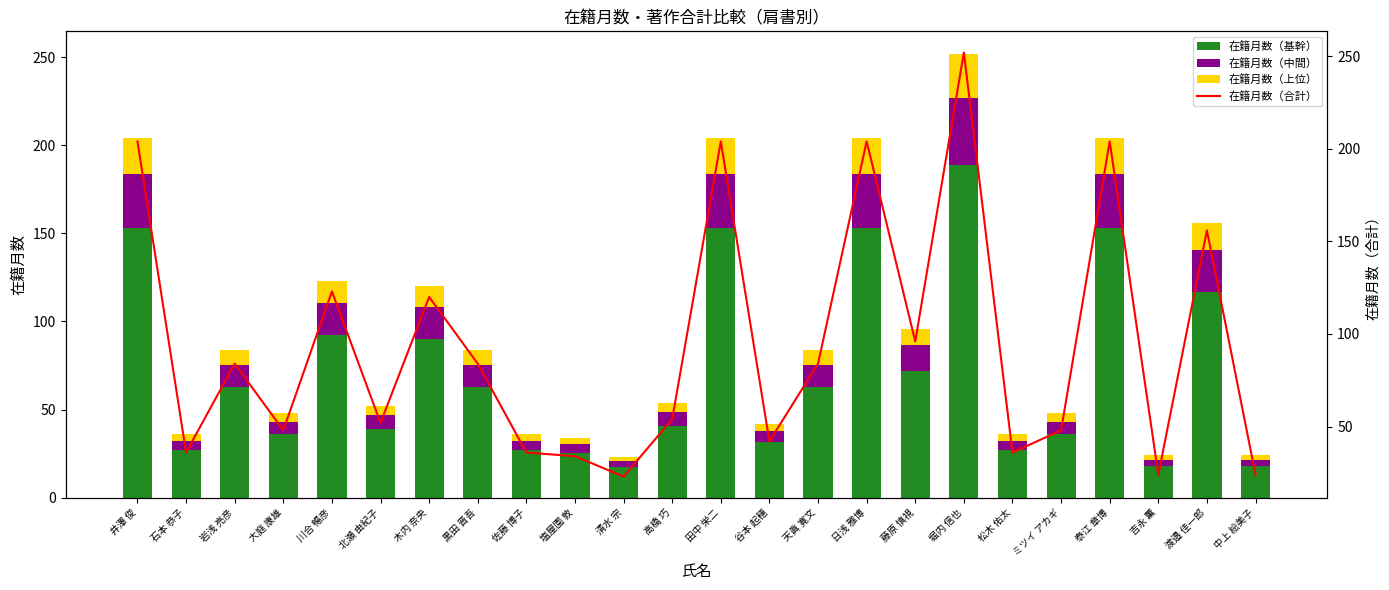

List the series in order of their peak value, lowest first.

在籍月数（上位）, 在籍月数（中間）, 在籍月数（基幹）, 在籍月数（合計）